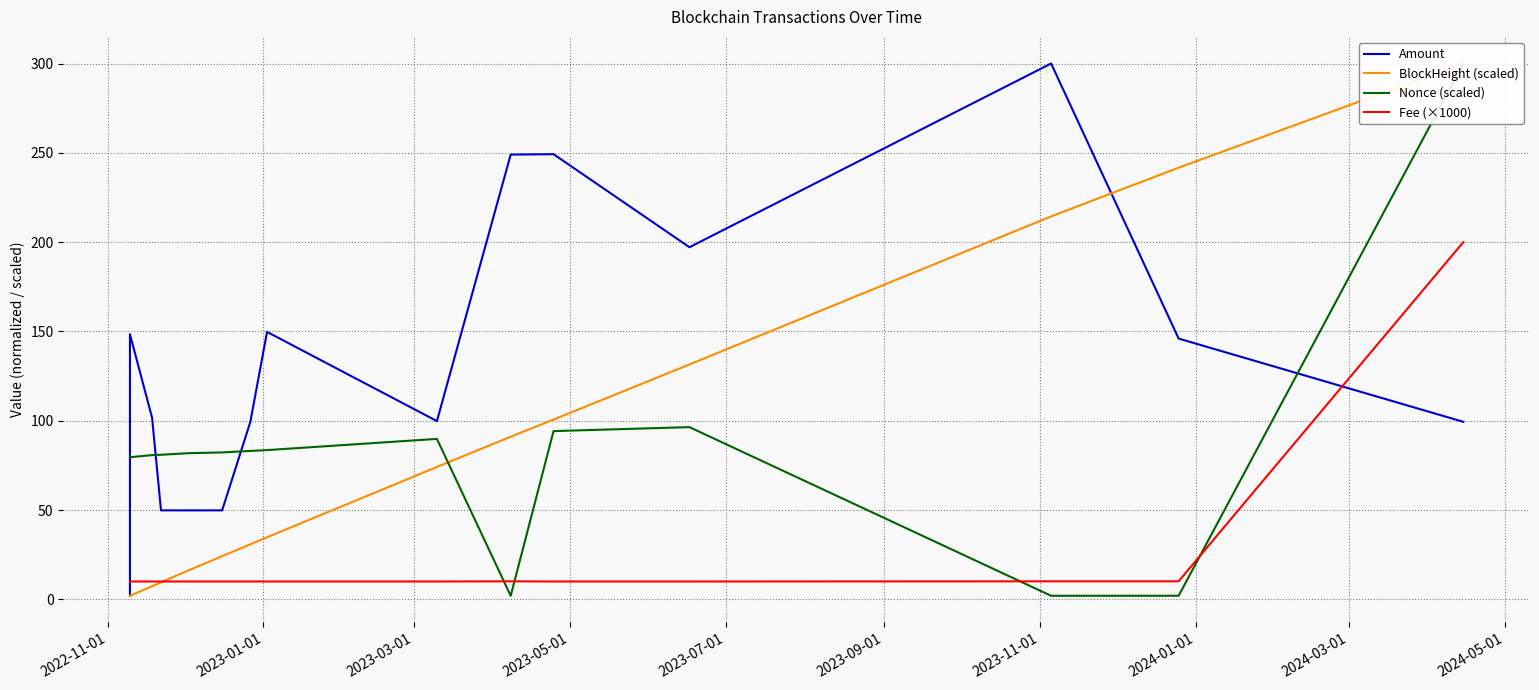

How many times do Fee (×1000) and Amount cross each other?

2